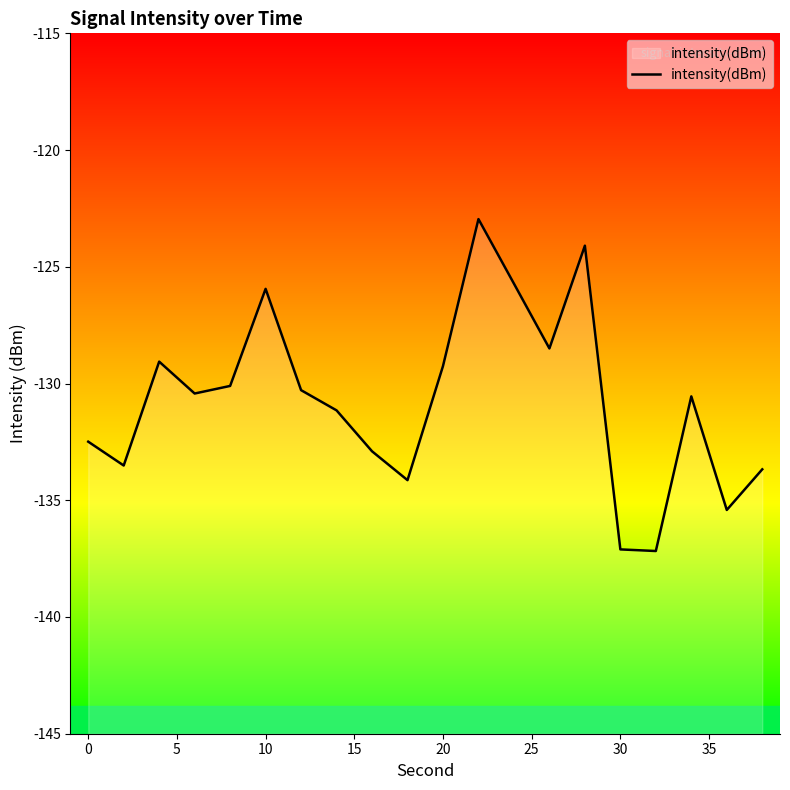

What is the difference between the maximum and minimum values?

14.2